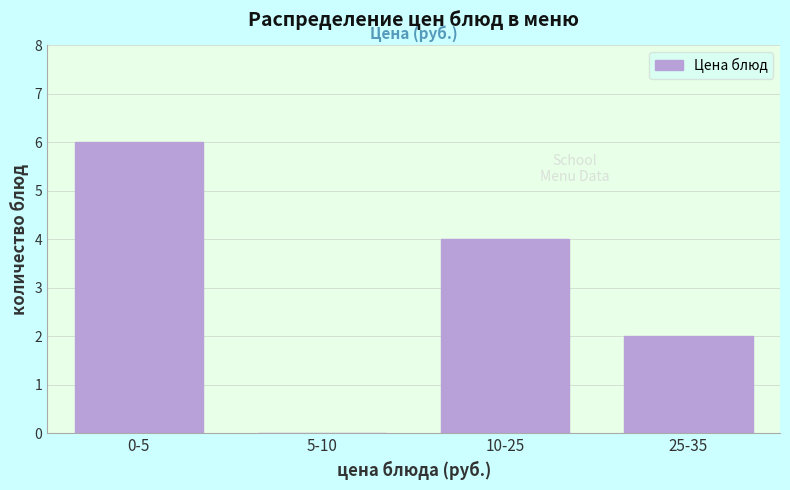

Reading left to right, transcribe all the data shown in this chart.

0-5=6	5-10=0	10-25=4	25-35=2